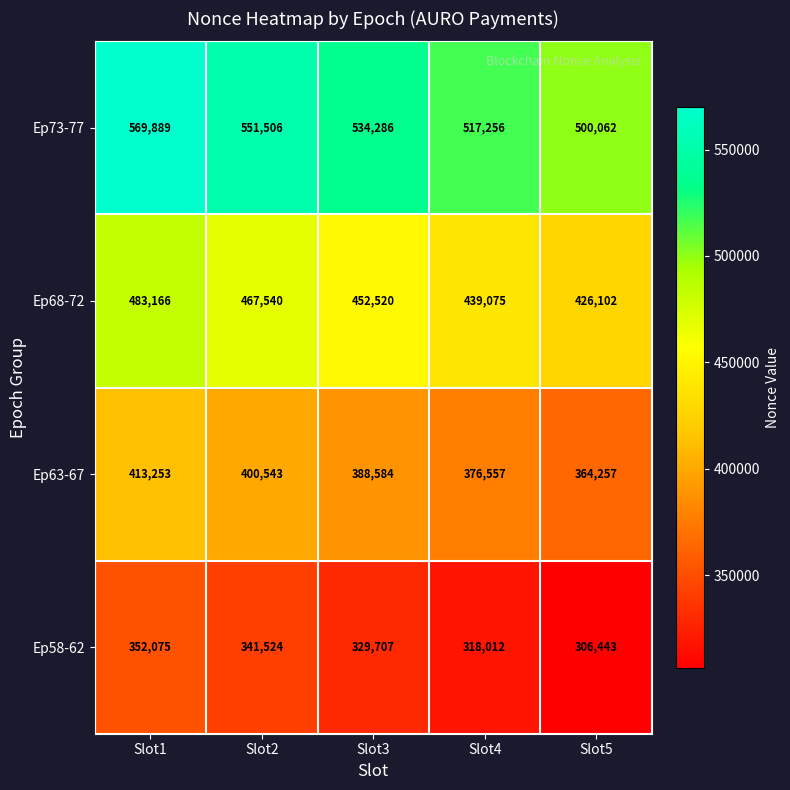

Reading left to right, transcribe all the data shown in this chart.

Ep73-77: Slot1=569889	Slot2=551506	Slot3=534286	Slot4=517256	Slot5=500062
Ep68-72: Slot1=483166	Slot2=467540	Slot3=452520	Slot4=439075	Slot5=426102
Ep63-67: Slot1=413253	Slot2=400543	Slot3=388584	Slot4=376557	Slot5=364257
Ep58-62: Slot1=352075	Slot2=341524	Slot3=329707	Slot4=318012	Slot5=306443